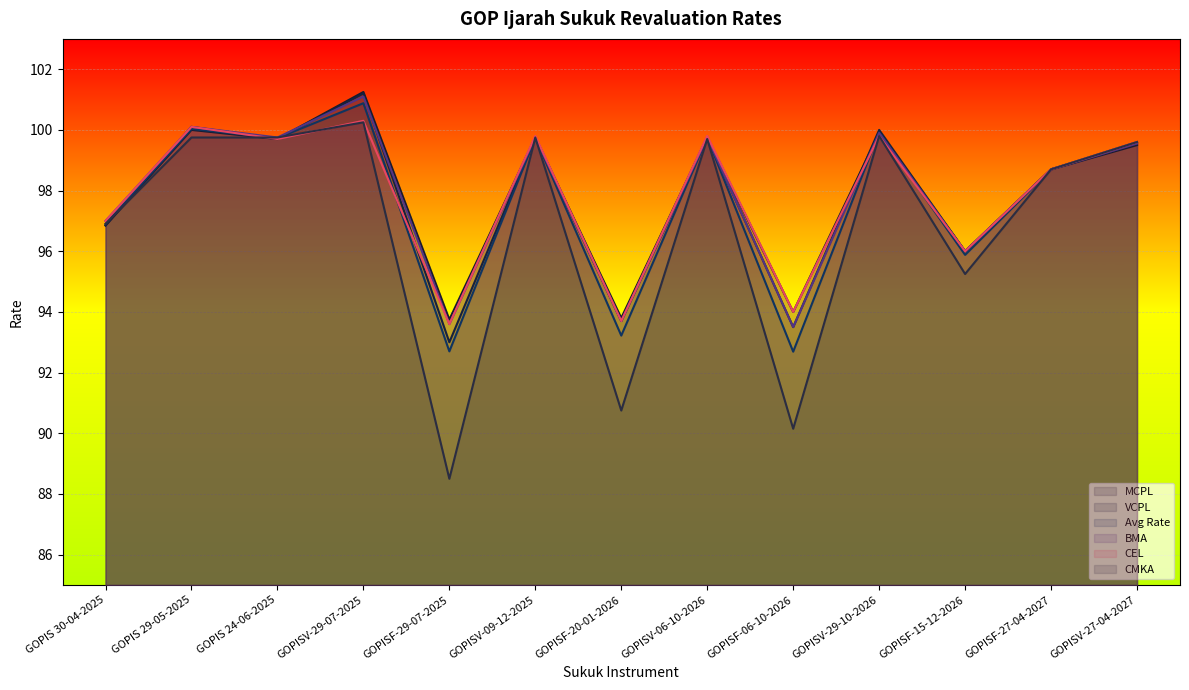

How many times do Avg Rate and MCPL cross each other?

3